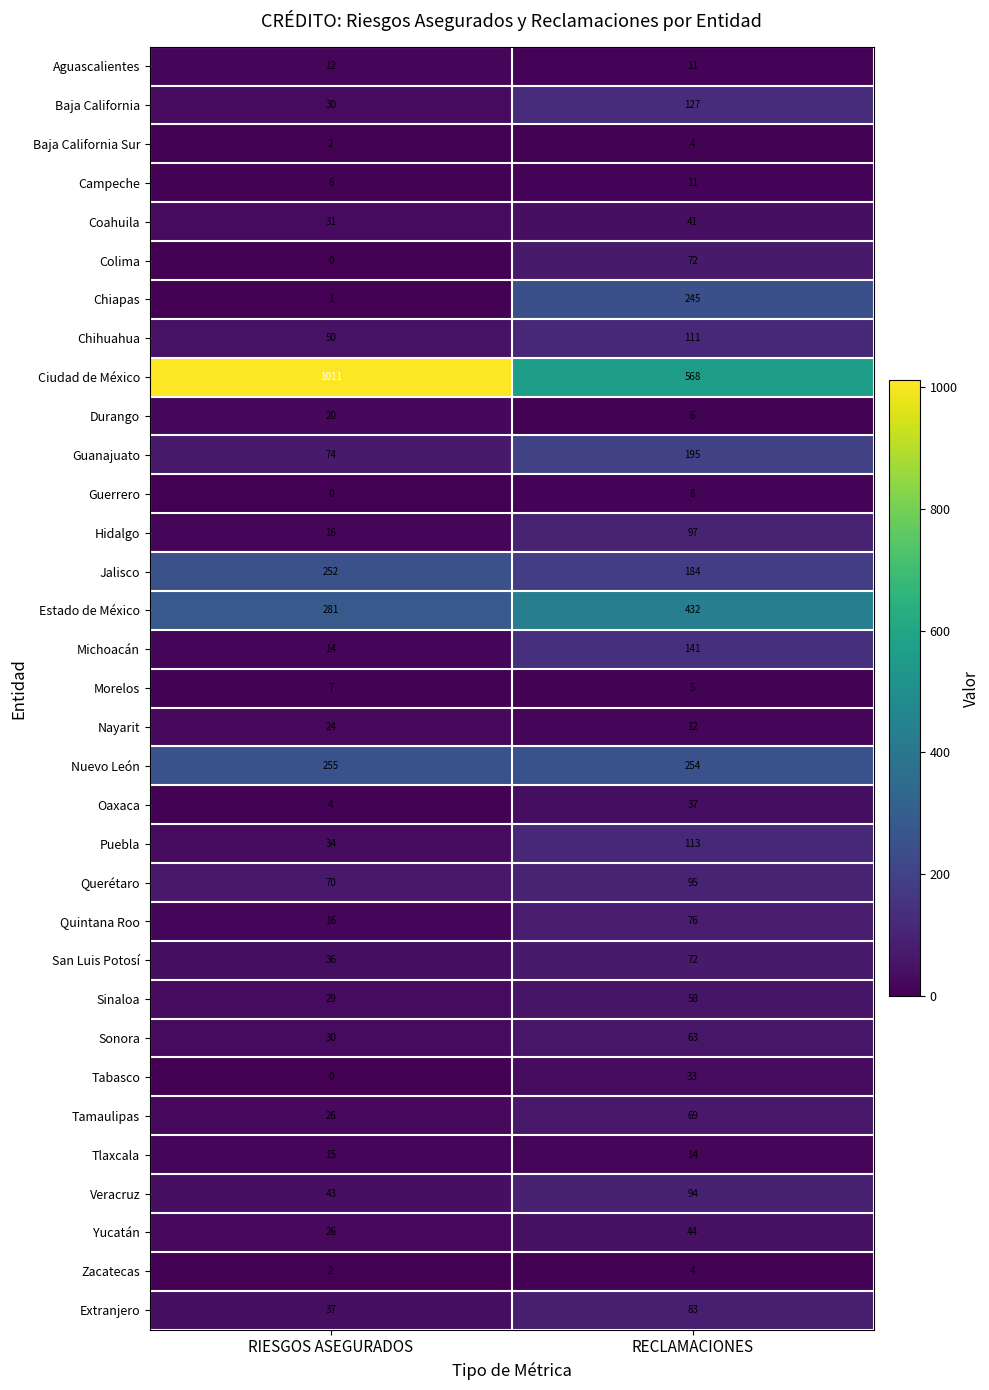

What is the sum of all Durango values?

26